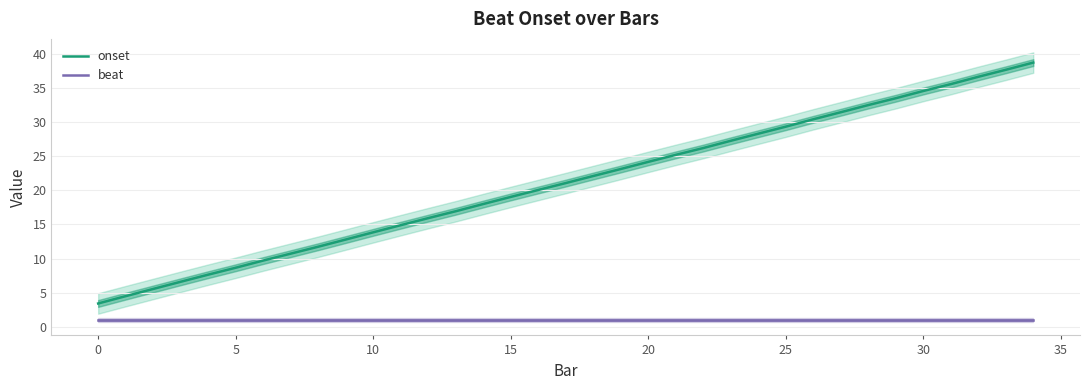

List the series in order of their overall mean, highest first.

onset, beat